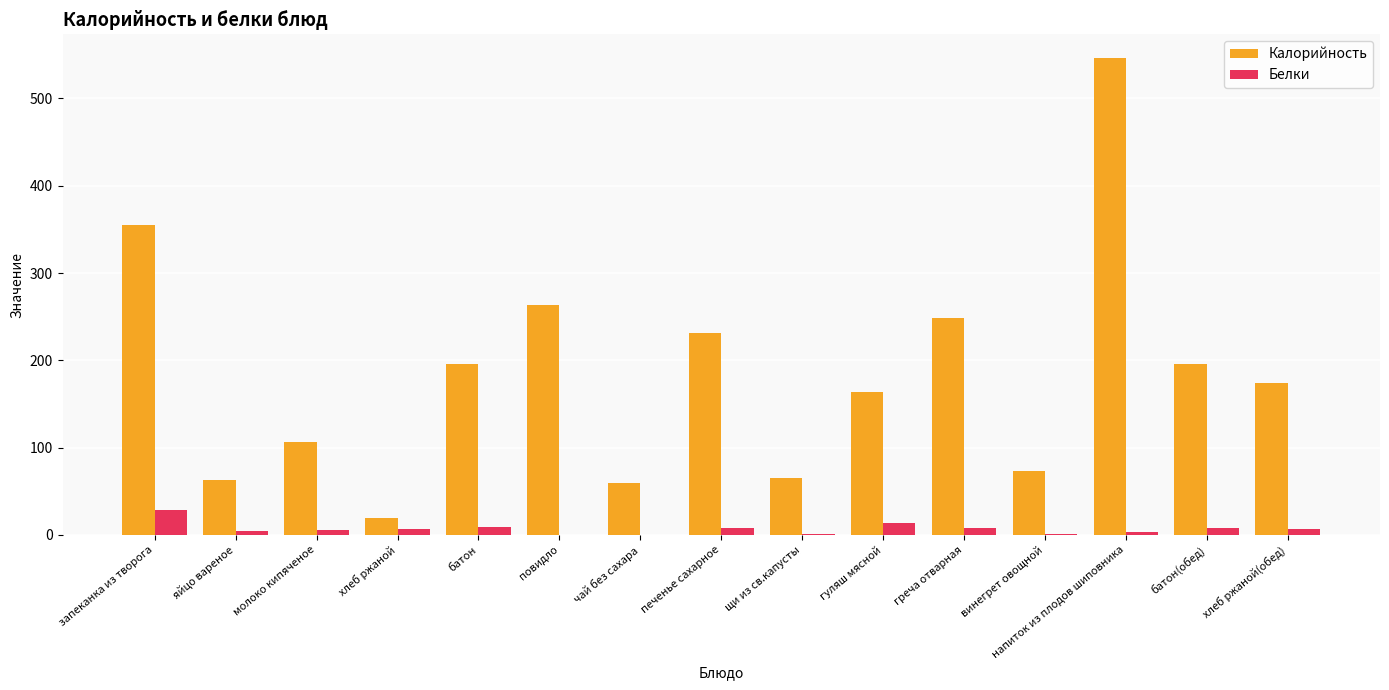

At which category is the sum across all series the highest?

напиток из плодов шиповника